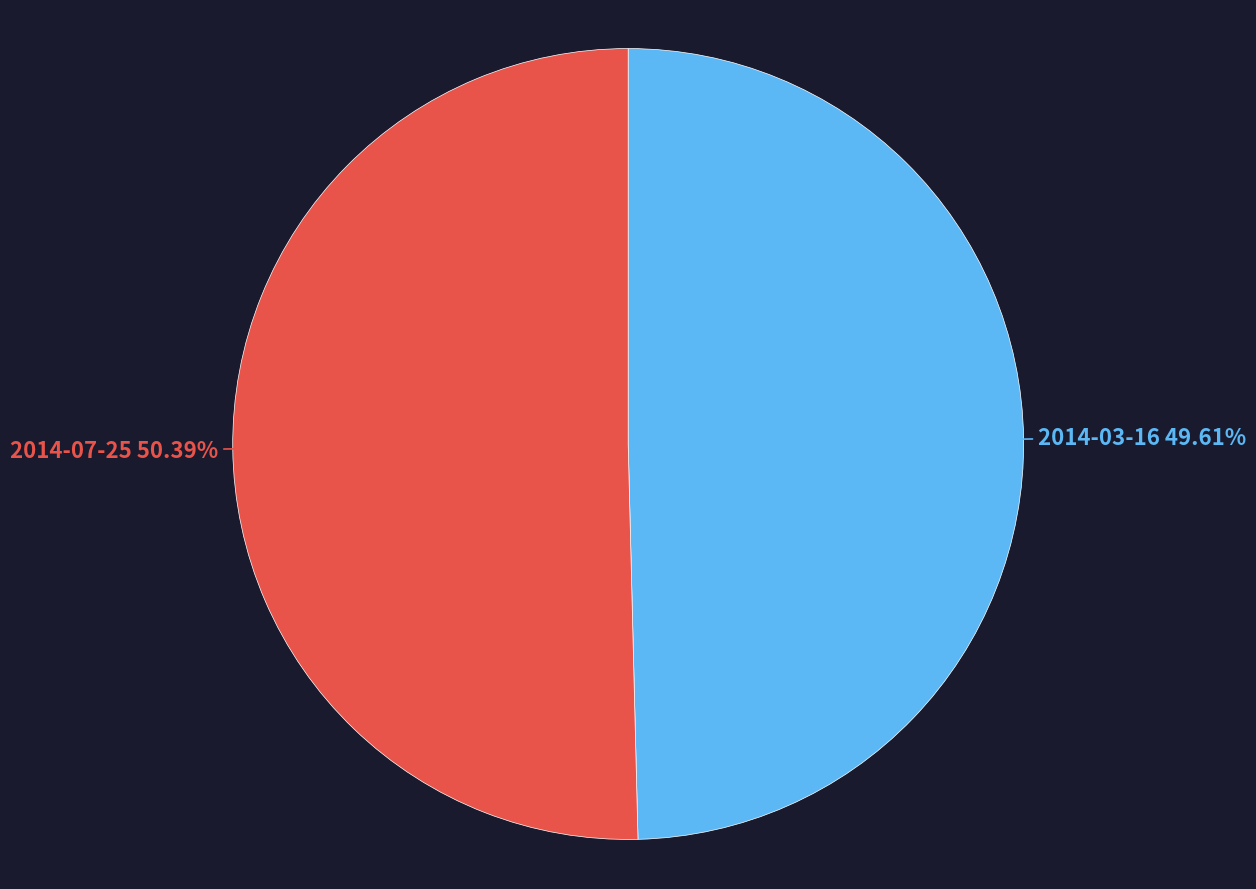

To the nearest percent, what is the average slice percentage?

50%